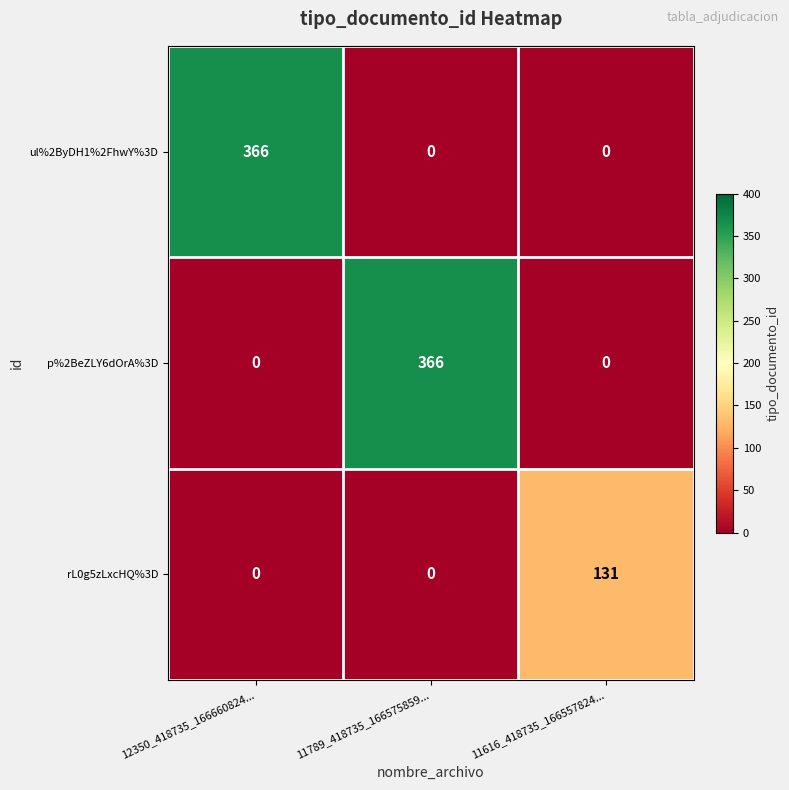

The value of ul%2ByDH1%2FhwY%3D at 11789_418735_166575859... is -232. True or false?

False